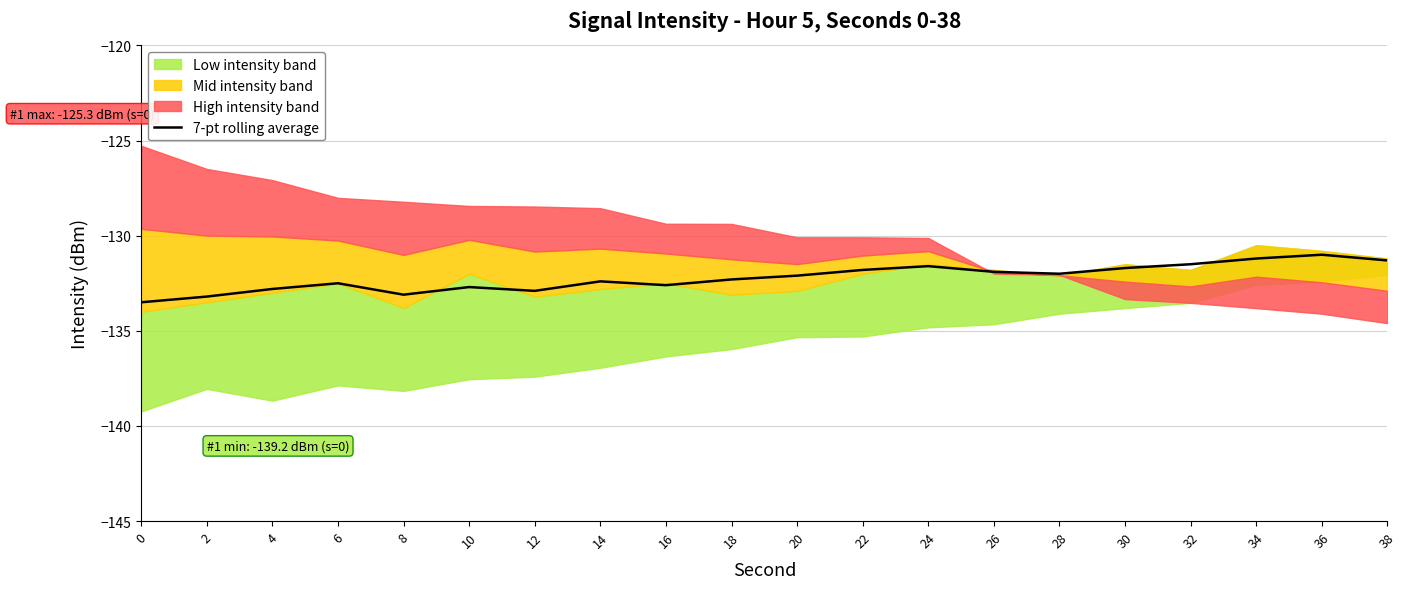

How many lines are shown in the chart?

1